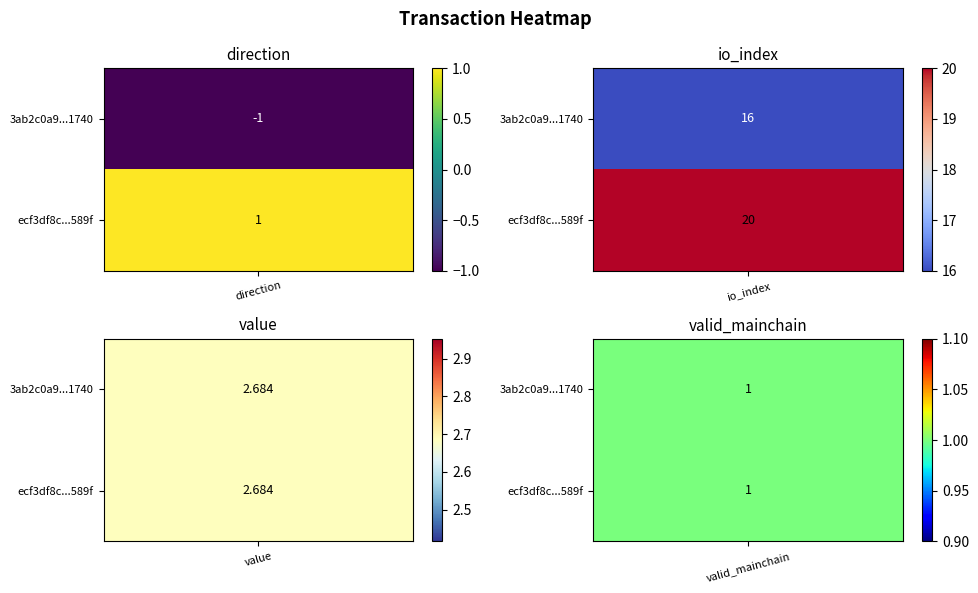

Between direction and valid_mainchain, which series saw the biggest shift?

3ab2c0a9fddf5f67b396471ae3126fc0eae1740